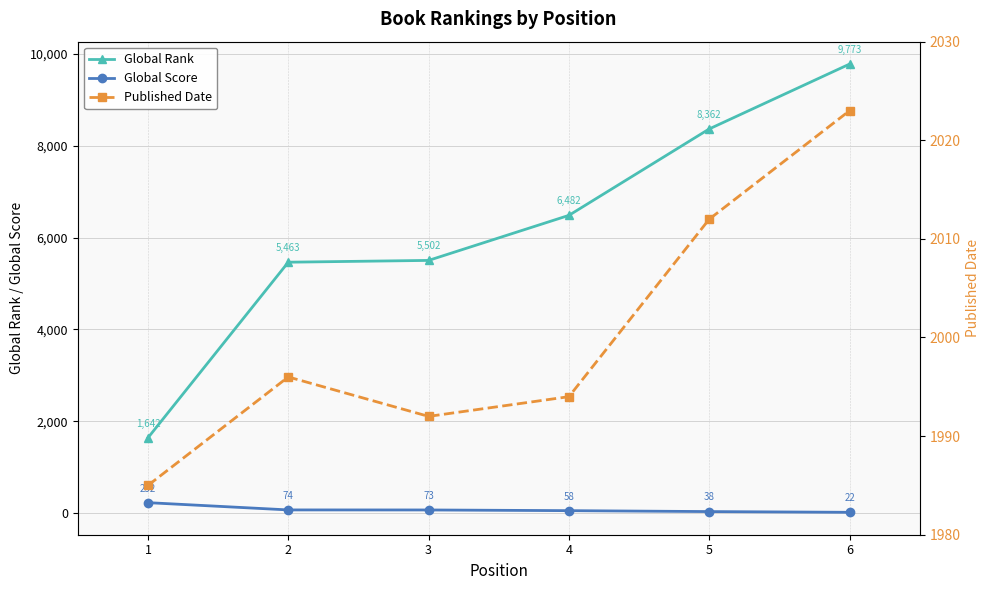

Reading left to right, list all the values displayed in this chart.

Global Rank: 1=1642	2=5463	3=5502	4=6482	5=8362	6=9773
Global Score: 1=232	2=74	3=73	4=58	5=38	6=22
Published Date: 1=1985	2=1996	3=1992	4=1994	5=2012	6=2023